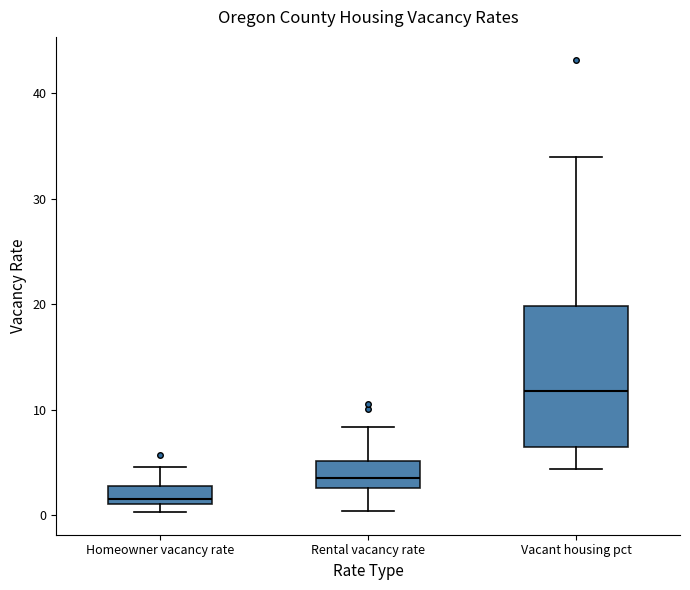

Which box is the tallest, from its lower edge to its upper edge?

Vacant housing pct